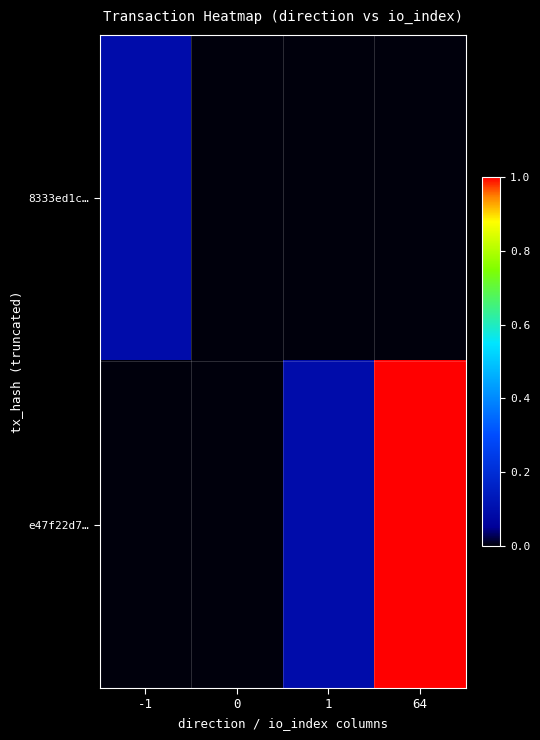

Which series has the largest total across all categories?

e47f22d7…